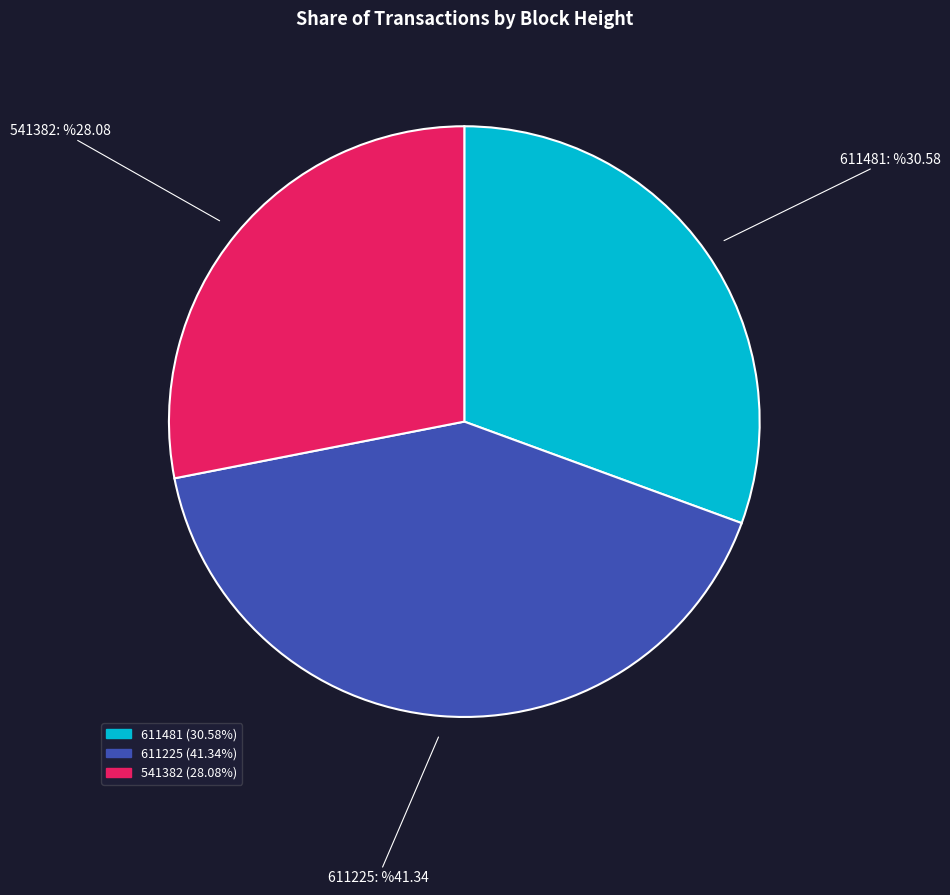

Does 611481 account for over 50% of the chart?

No